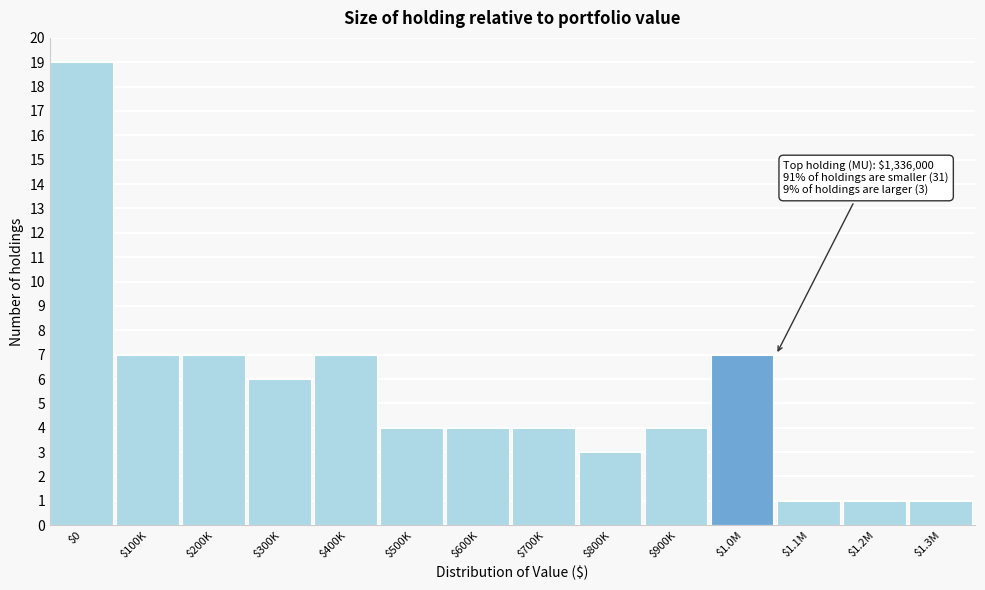

Reading left to right, what are all the values shown in this chart?

19	7	7	6	7	4	4	4	3	4	7	1	1	1